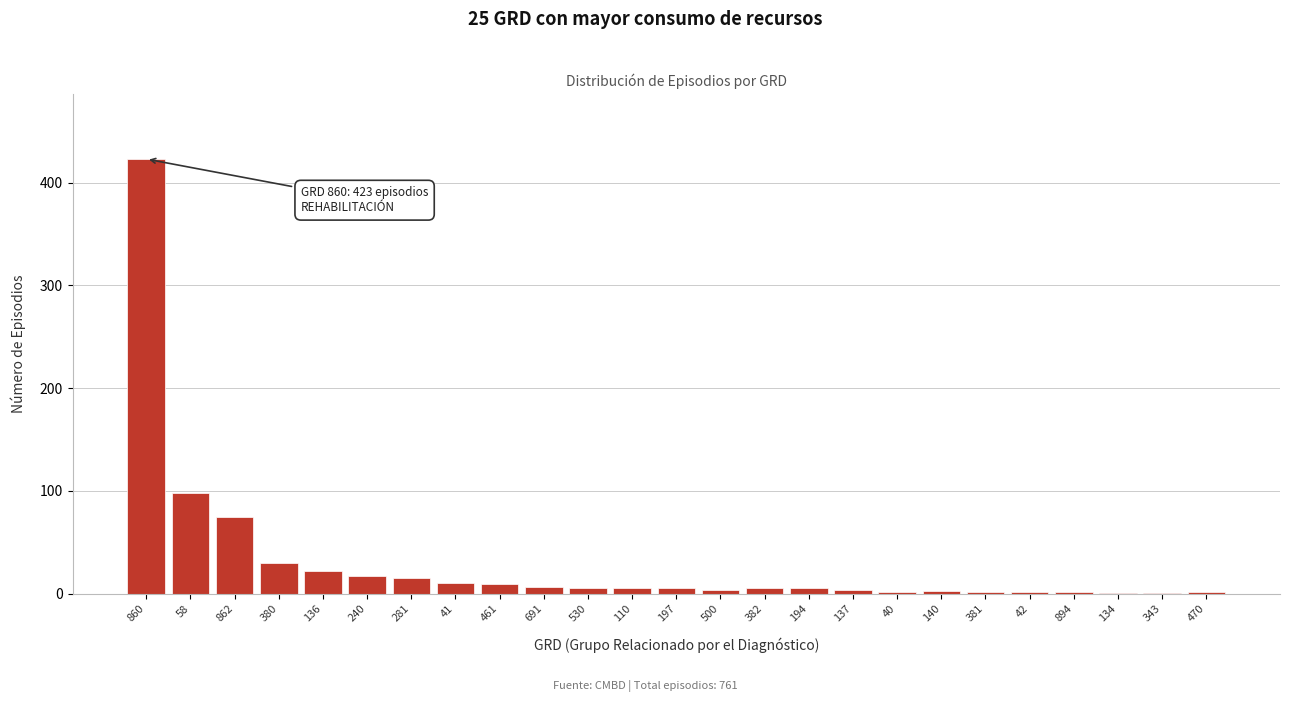

At which label is the value closest to 212?

58